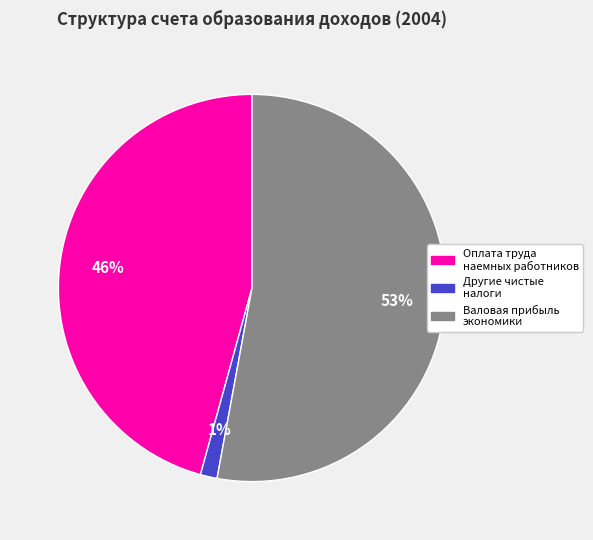

Does any single category account for the majority?

Yes